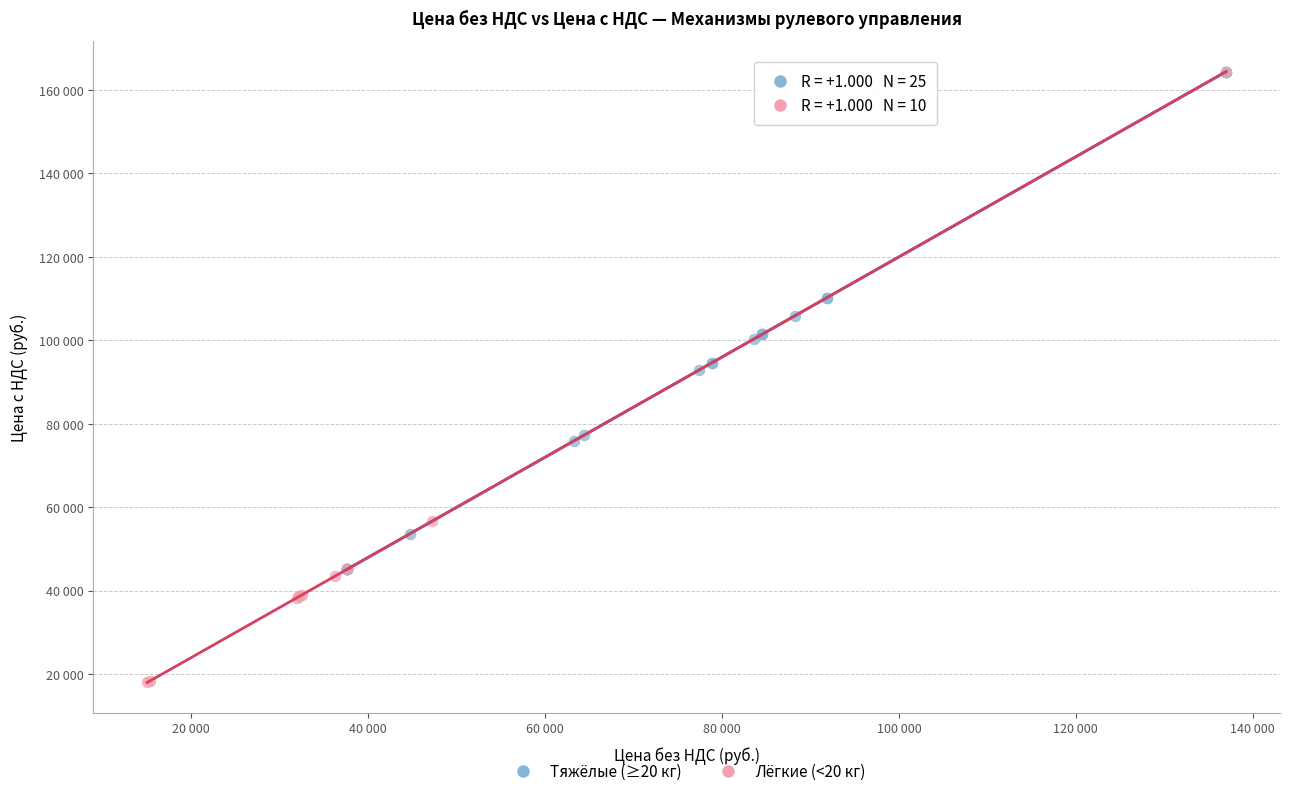

What are all the series names shown in the legend?

Тяжёлые (≥20 кг), Лёгкие (<20 кг)